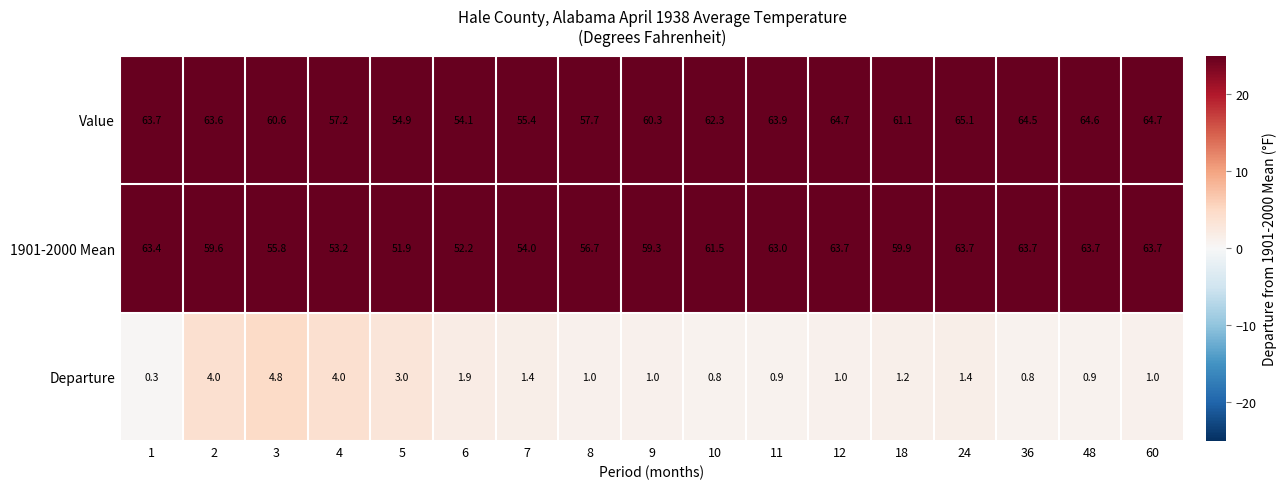

At which label is Departure closest to 2?

6